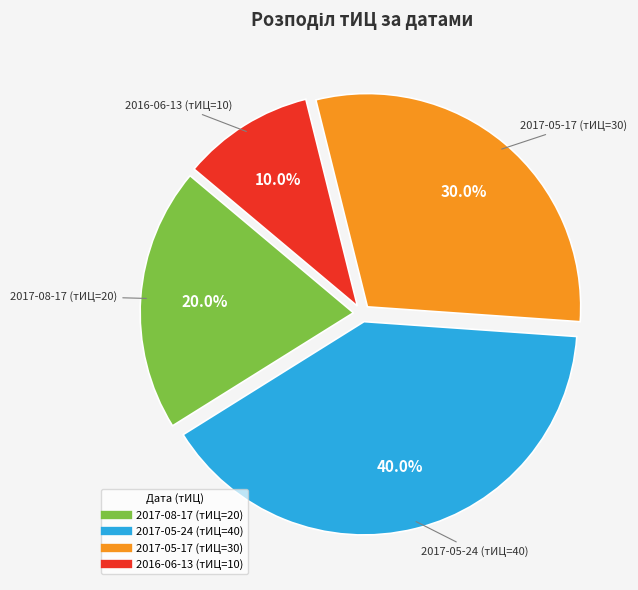

How many slices are in this pie chart?

4